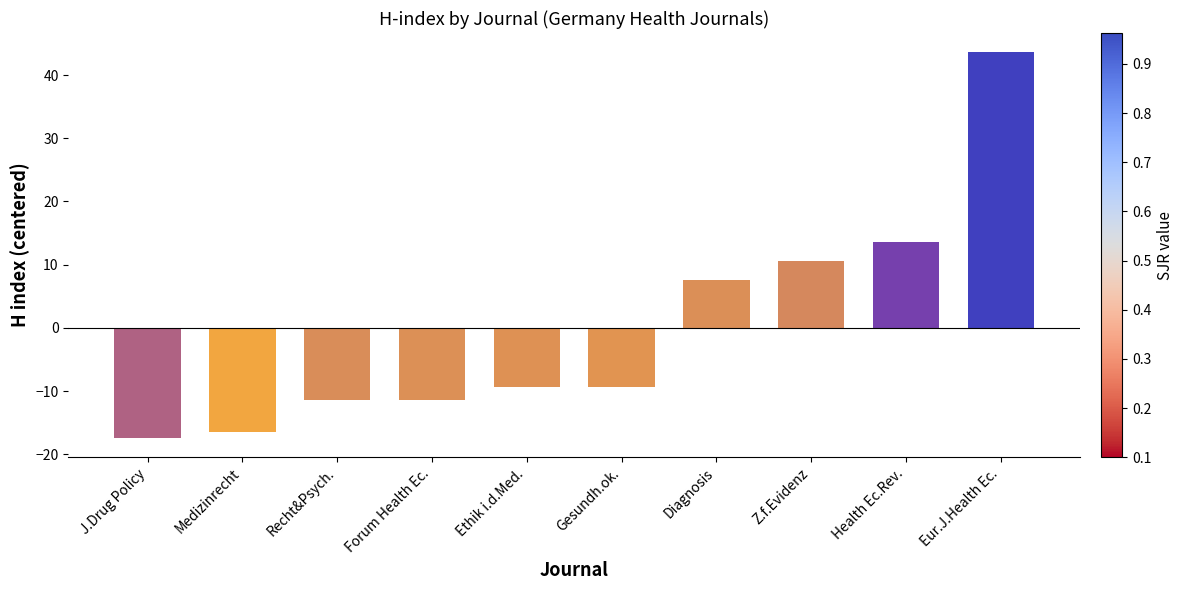

Between Ethik i.d.Med. and Health Ec.Rev., which is larger?

Health Ec.Rev.